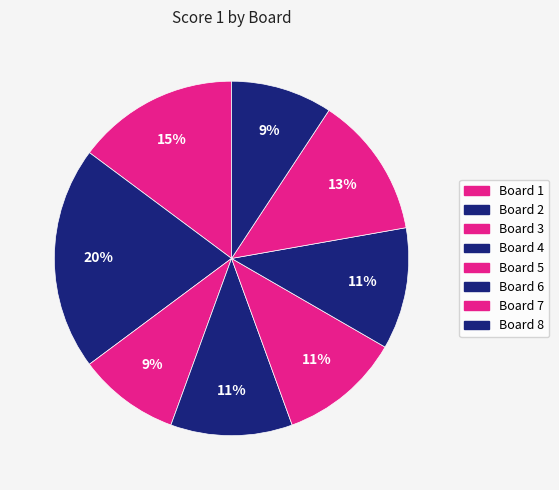

To the nearest percent, what percentage of the pie is Board 2?

20%